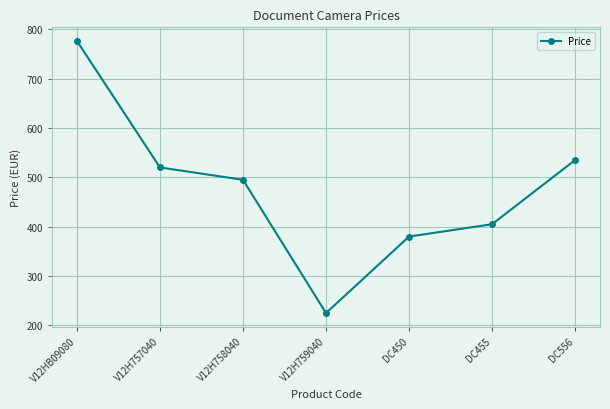

At which label is the value closest to 500?

V12H758040